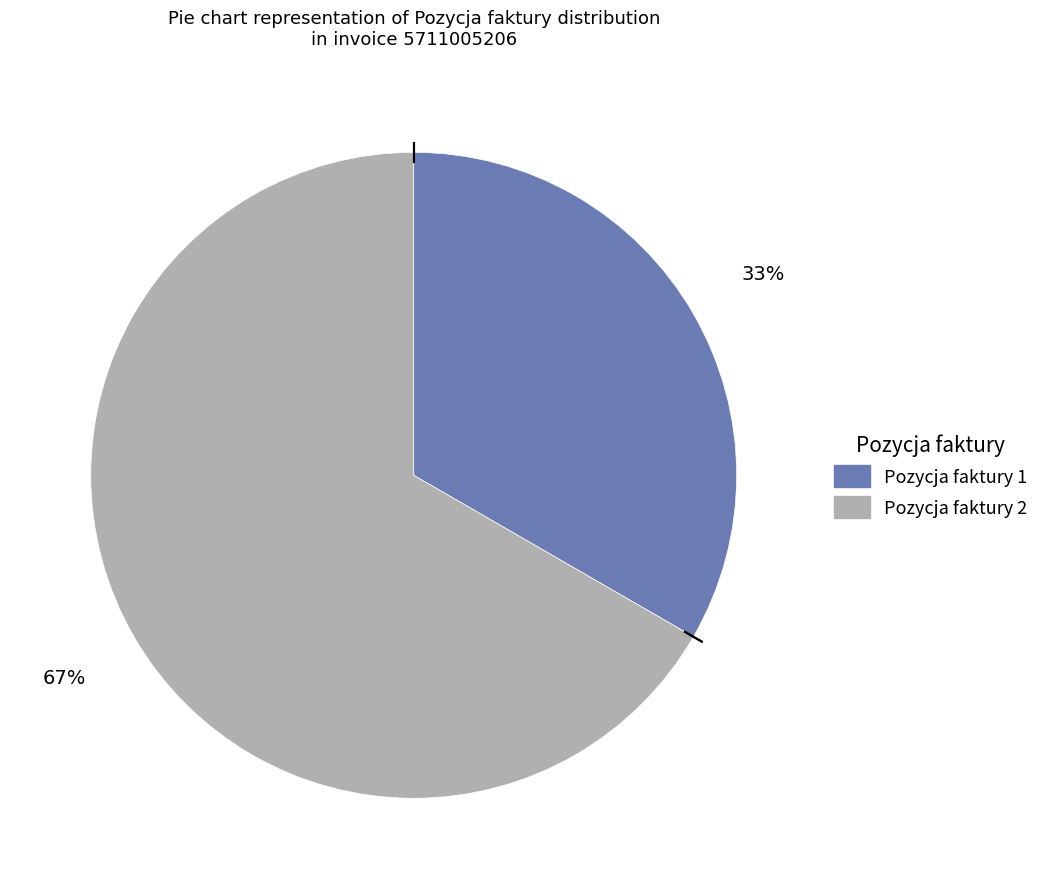

To the nearest percent, what portion does Pozycja faktury 2 represent?

67%